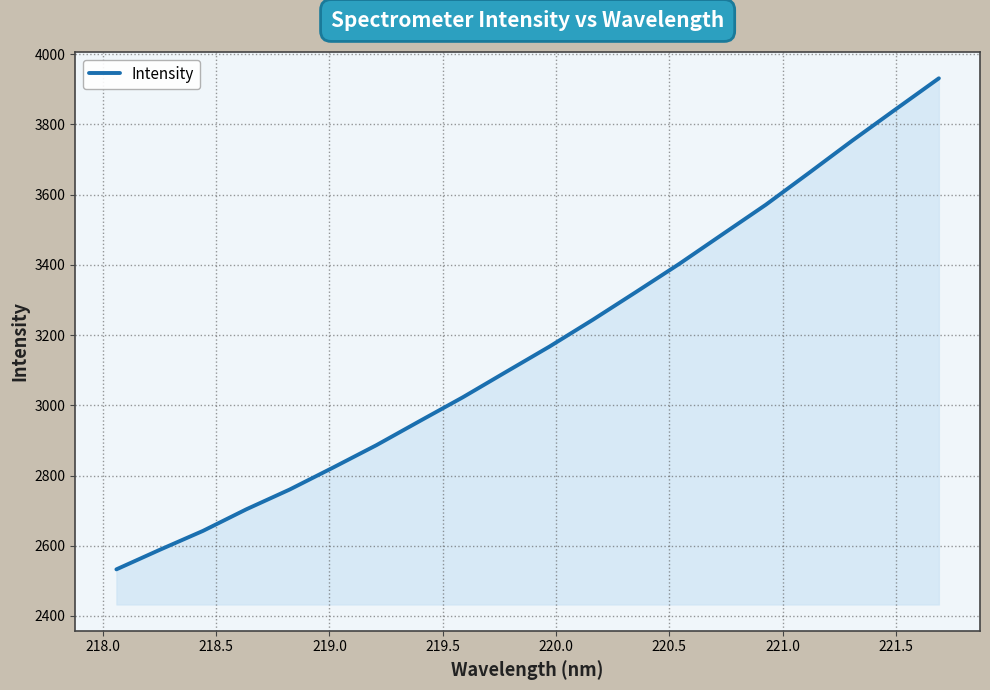

What is the minimum value shown in the chart?

2532.8